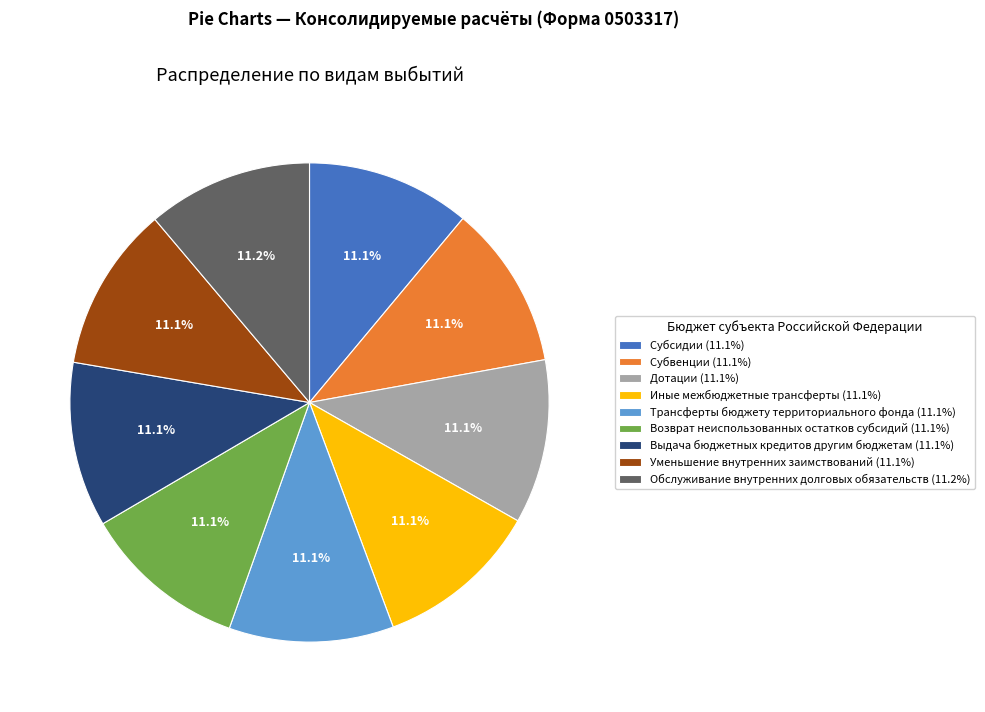

Is there a majority slice in this chart?

No